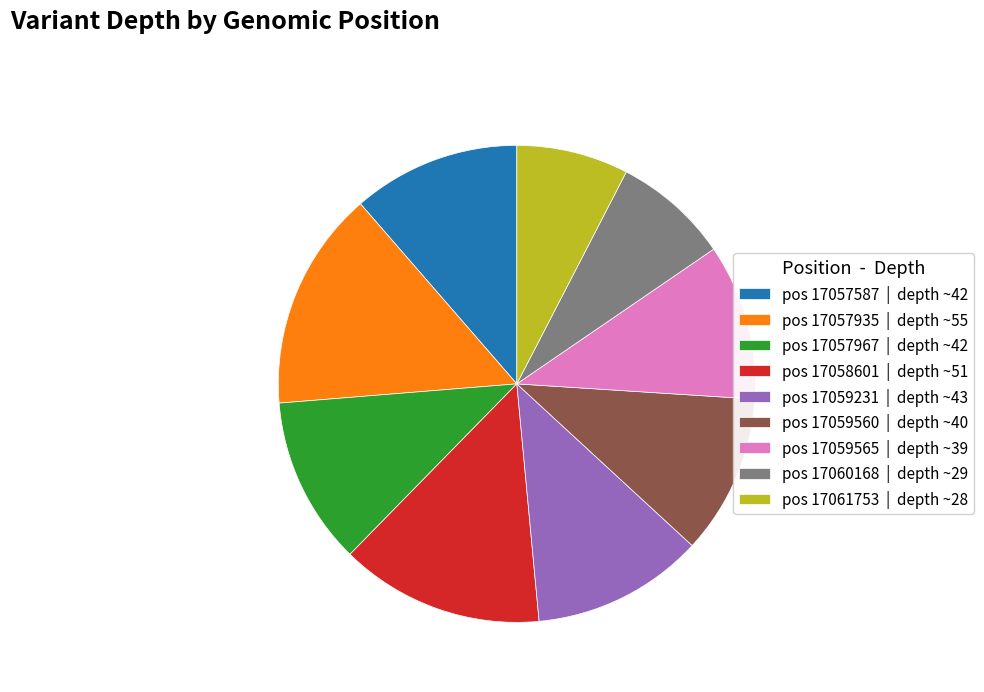

Between pos 17060168 | depth ~29 and pos 17057935 | depth ~55, which is larger?

pos 17057935 | depth ~55